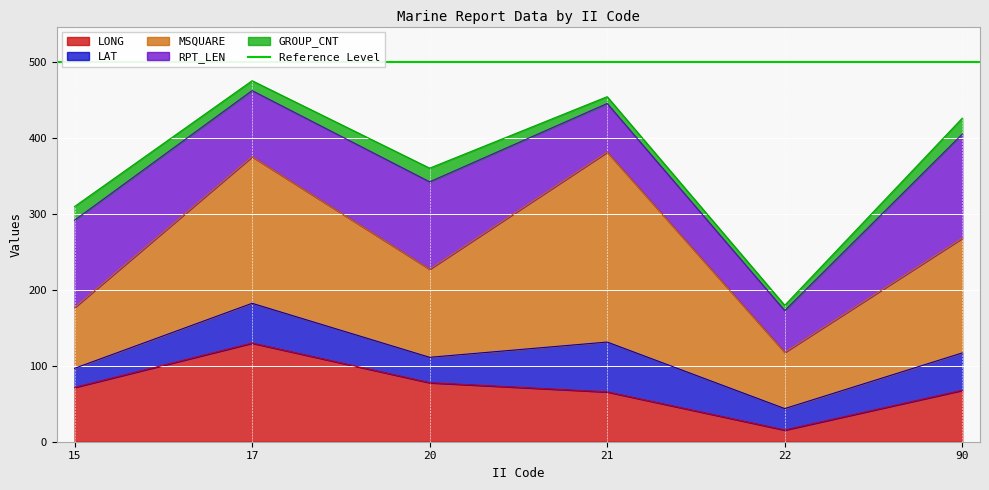

Is it true that LONG equals 77.7 at 20?

True